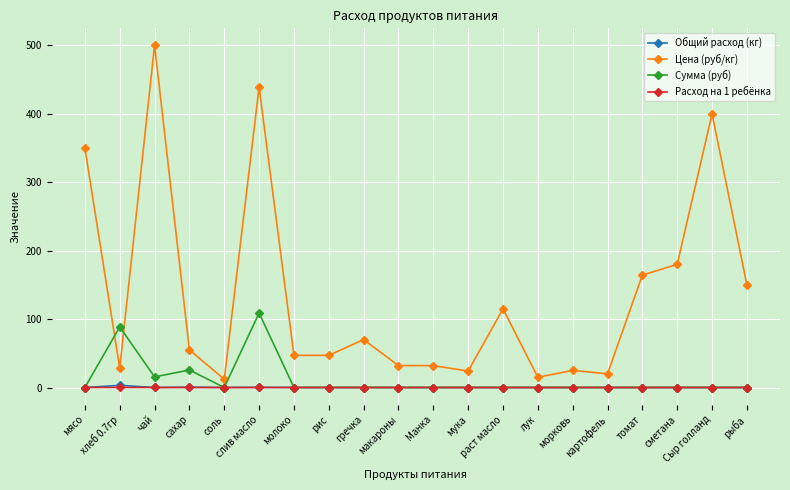

What is the total value across all series at раст масло?

115.0